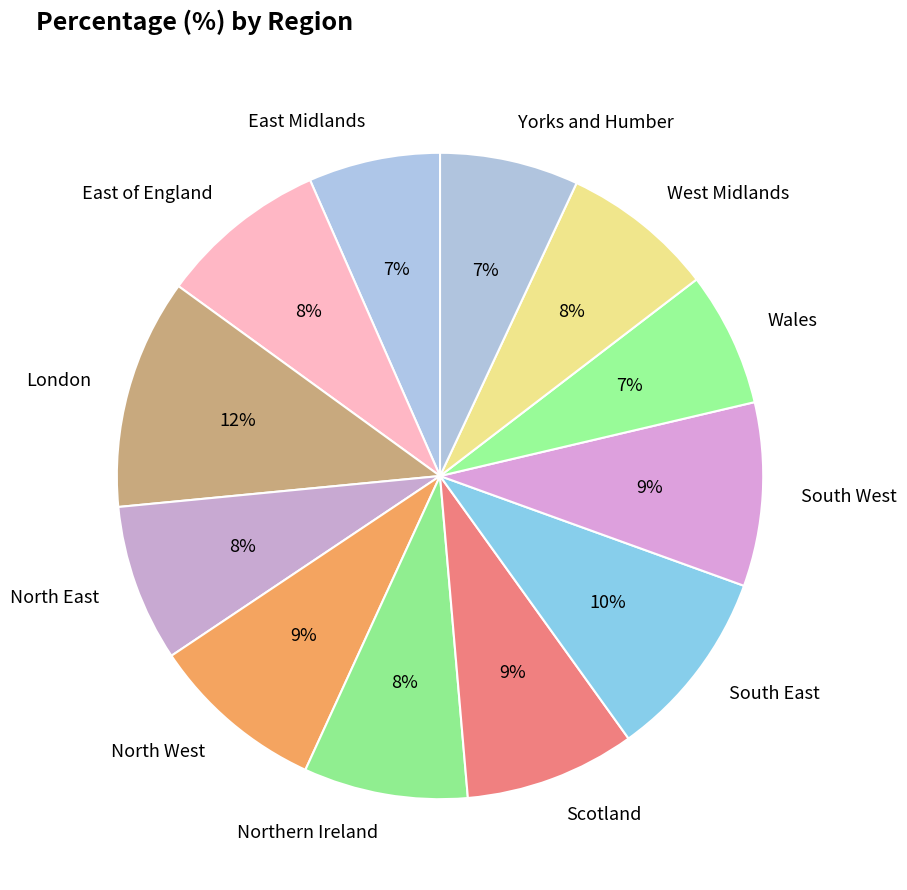

What percentage is the South West slice, to the nearest percent?

9%